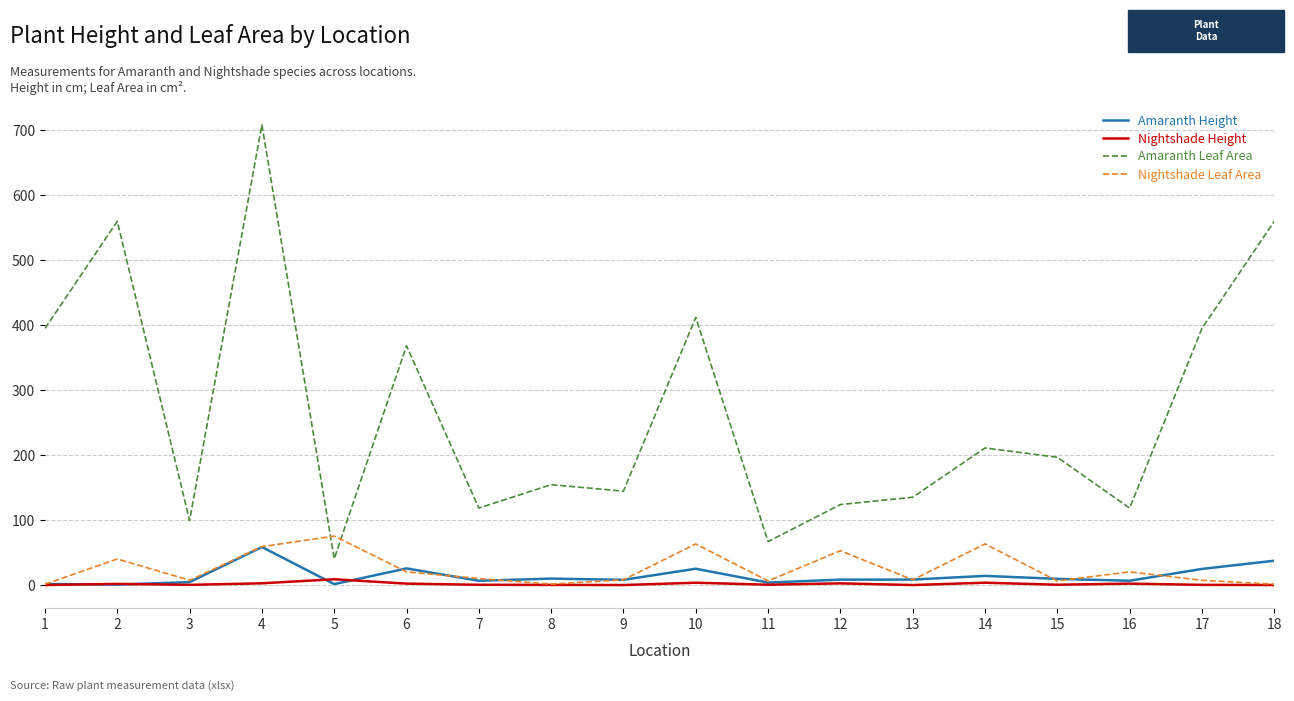

What is the highest value of the Amaranth Height series?

58.8